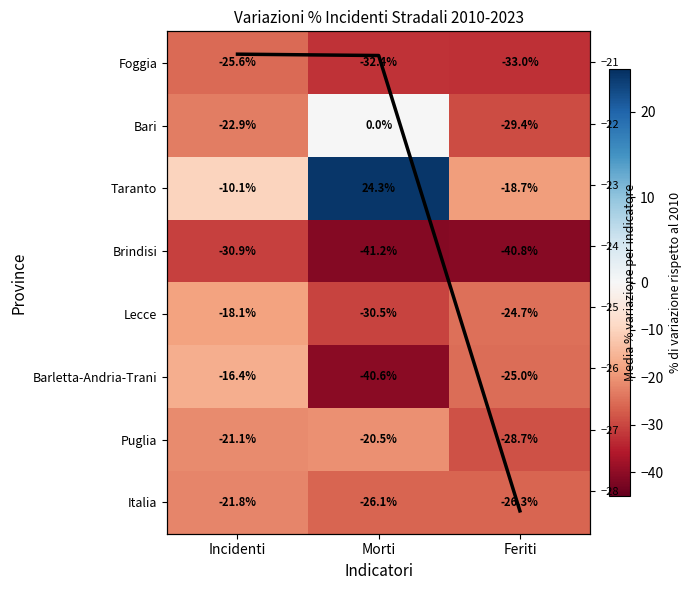

How many data points in Lecce are less than -24?

2